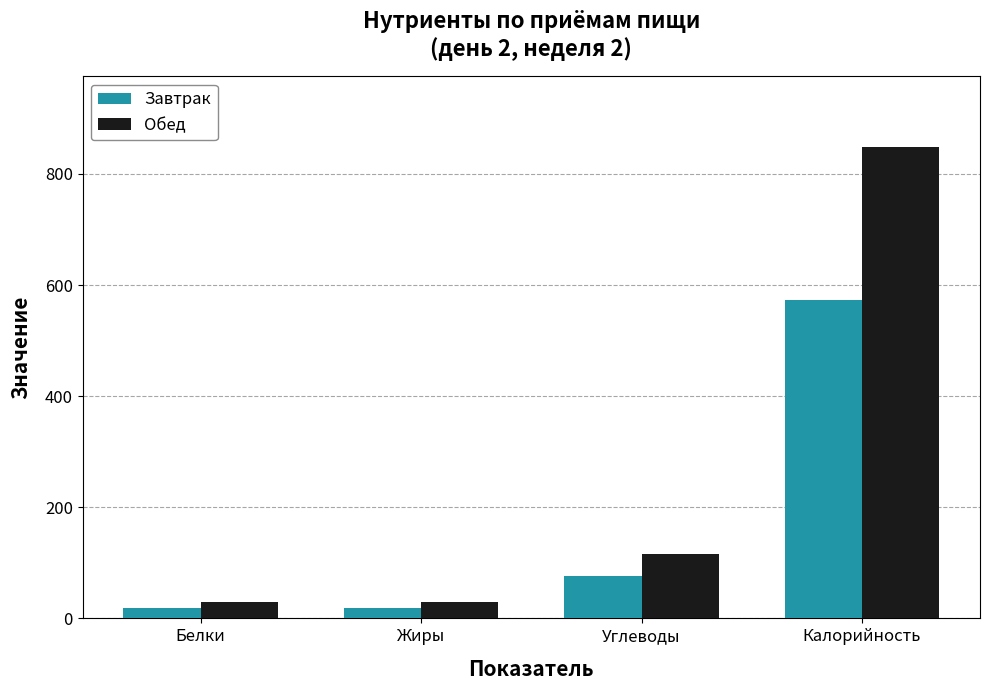

How many groups of bars are there?

4